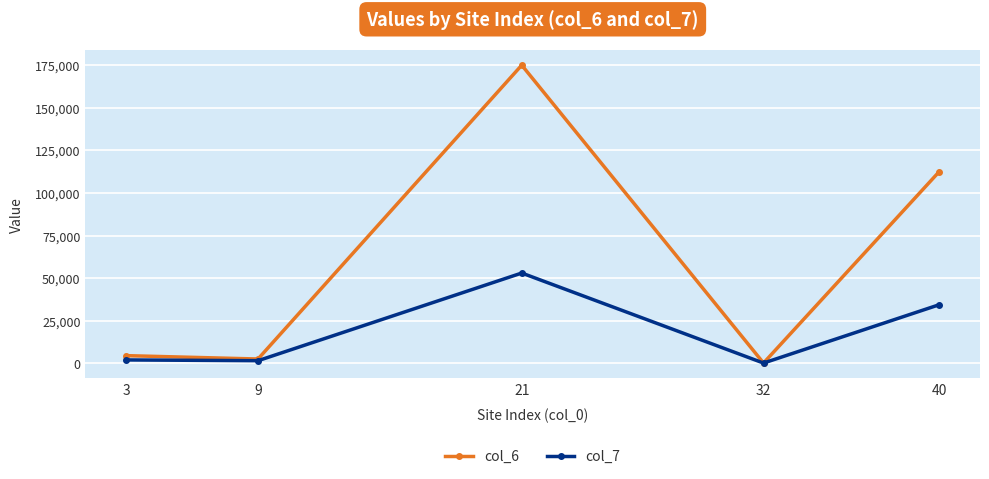

True or false: col_6 has more than 0 interior local peaks.

True